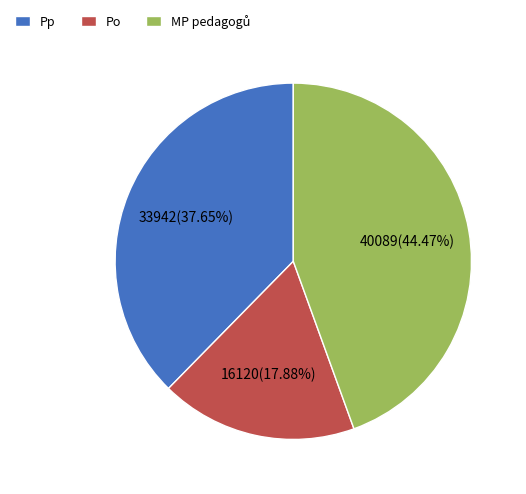

Is there any slice that represents more than half of the pie?

No